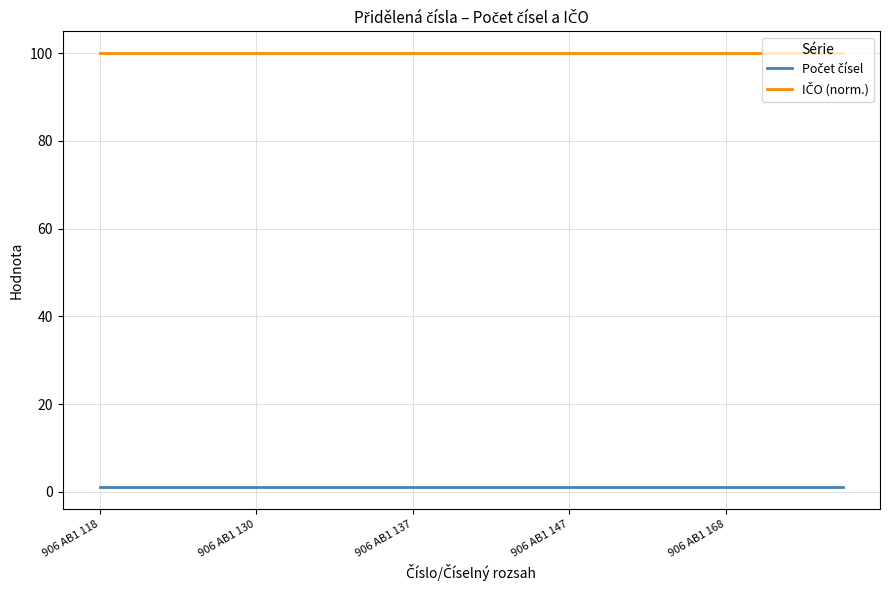

How many lines are shown in the chart?

2